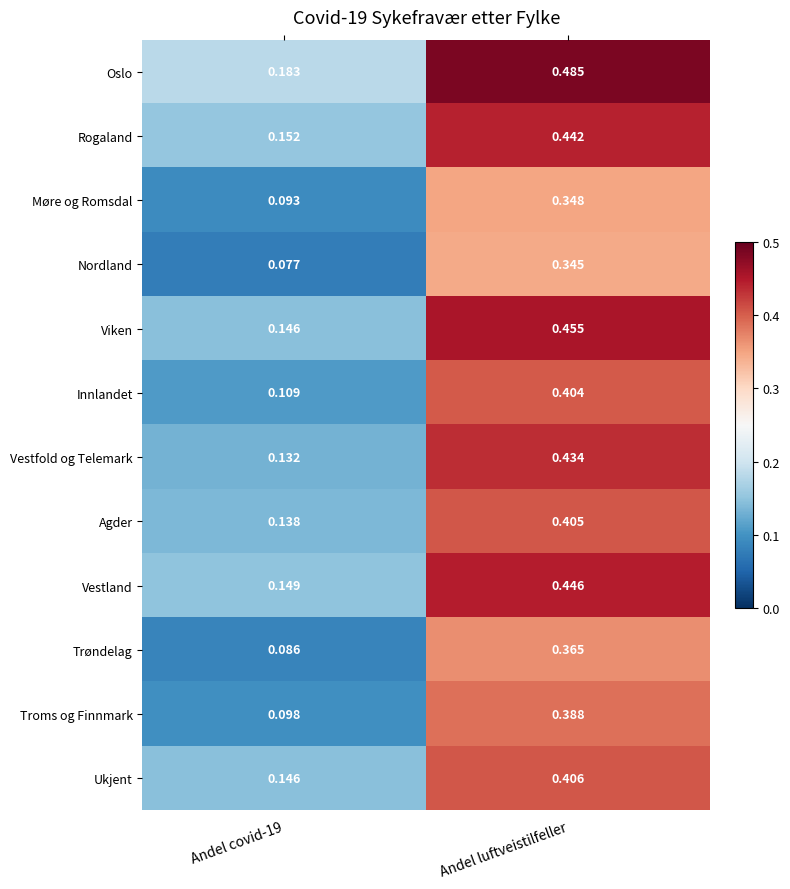

At how many categories does at least one series exceed 0?

2